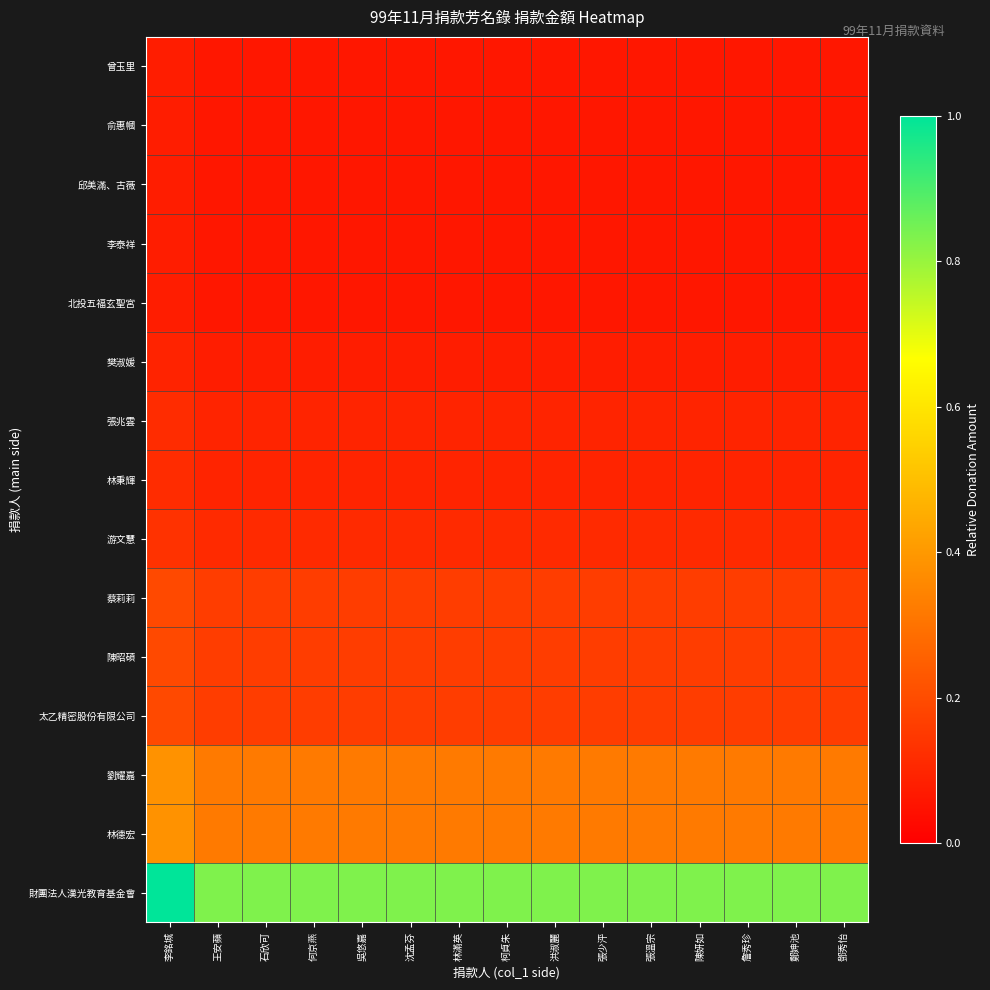

Reading left to right, what are all the values shown in this chart?

財團法人漢光教育基金會: 李銘城=1.0	王安蘋=0.8	石欣可=0.8	何京燕=0.8	吳悠嘉=0.8	沈孟芬=0.8	林滿英=0.8	柯貞朱=0.8	洪淑麗=0.8	張少泙=0.8	張溫宗=0.8	陳妍如=0.8	詹秀珍=0.8	鄭妽池=0.8	鄧秀怡=0.8
林德宏: 李銘城=0.4	王安蘋=0.3	石欣可=0.3	何京燕=0.3	吳悠嘉=0.3	沈孟芬=0.3	林滿英=0.3	柯貞朱=0.3	洪淑麗=0.3	張少泙=0.3	張溫宗=0.3	陳妍如=0.3	詹秀珍=0.3	鄭妽池=0.3	鄧秀怡=0.3
劉耀嘉: 李銘城=0.4	王安蘋=0.3	石欣可=0.3	何京燕=0.3	吳悠嘉=0.3	沈孟芬=0.3	林滿英=0.3	柯貞朱=0.3	洪淑麗=0.3	張少泙=0.3	張溫宗=0.3	陳妍如=0.3	詹秀珍=0.3	鄭妽池=0.3	鄧秀怡=0.3
太乙精密股份有限公司: 李銘城=0.2	王安蘋=0.2	石欣可=0.2	何京燕=0.2	吳悠嘉=0.2	沈孟芬=0.2	林滿英=0.2	柯貞朱=0.2	洪淑麗=0.2	張少泙=0.2	張溫宗=0.2	陳妍如=0.2	詹秀珍=0.2	鄭妽池=0.2	鄧秀怡=0.2
陳昭碩: 李銘城=0.2	王安蘋=0.2	石欣可=0.2	何京燕=0.2	吳悠嘉=0.2	沈孟芬=0.2	林滿英=0.2	柯貞朱=0.2	洪淑麗=0.2	張少泙=0.2	張溫宗=0.2	陳妍如=0.2	詹秀珍=0.2	鄭妽池=0.2	鄧秀怡=0.2
蔡莉莉: 李銘城=0.2	王安蘋=0.2	石欣可=0.2	何京燕=0.2	吳悠嘉=0.2	沈孟芬=0.2	林滿英=0.2	柯貞朱=0.2	洪淑麗=0.2	張少泙=0.2	張溫宗=0.2	陳妍如=0.2	詹秀珍=0.2	鄭妽池=0.2	鄧秀怡=0.2
游文慧: 李銘城=0.1	王安蘋=0.1	石欣可=0.1	何京燕=0.1	吳悠嘉=0.1	沈孟芬=0.1	林滿英=0.1	柯貞朱=0.1	洪淑麗=0.1	張少泙=0.1	張溫宗=0.1	陳妍如=0.1	詹秀珍=0.1	鄭妽池=0.1	鄧秀怡=0.1
林秉輝: 李銘城=0.1	王安蘋=0.1	石欣可=0.1	何京燕=0.1	吳悠嘉=0.1	沈孟芬=0.1	林滿英=0.1	柯貞朱=0.1	洪淑麗=0.1	張少泙=0.1	張溫宗=0.1	陳妍如=0.1	詹秀珍=0.1	鄭妽池=0.1	鄧秀怡=0.1
張兆雲: 李銘城=0.1	王安蘋=0.1	石欣可=0.1	何京燕=0.1	吳悠嘉=0.1	沈孟芬=0.1	林滿英=0.1	柯貞朱=0.1	洪淑麗=0.1	張少泙=0.1	張溫宗=0.1	陳妍如=0.1	詹秀珍=0.1	鄭妽池=0.1	鄧秀怡=0.1
樊淑媛: 李銘城=0.1	王安蘋=0.1	石欣可=0.1	何京燕=0.1	吳悠嘉=0.1	沈孟芬=0.1	林滿英=0.1	柯貞朱=0.1	洪淑麗=0.1	張少泙=0.1	張溫宗=0.1	陳妍如=0.1	詹秀珍=0.1	鄭妽池=0.1	鄧秀怡=0.1
北投五福玄聖宮: 李銘城=0.1	王安蘋=0.1	石欣可=0.1	何京燕=0.1	吳悠嘉=0.1	沈孟芬=0.1	林滿英=0.1	柯貞朱=0.1	洪淑麗=0.1	張少泙=0.1	張溫宗=0.1	陳妍如=0.1	詹秀珍=0.1	鄭妽池=0.1	鄧秀怡=0.1
李泰祥: 李銘城=0.1	王安蘋=0.1	石欣可=0.1	何京燕=0.1	吳悠嘉=0.1	沈孟芬=0.1	林滿英=0.1	柯貞朱=0.1	洪淑麗=0.1	張少泙=0.1	張溫宗=0.1	陳妍如=0.1	詹秀珍=0.1	鄭妽池=0.1	鄧秀怡=0.1
邱美滿、古薇: 李銘城=0.1	王安蘋=0.1	石欣可=0.1	何京燕=0.1	吳悠嘉=0.1	沈孟芬=0.1	林滿英=0.1	柯貞朱=0.1	洪淑麗=0.1	張少泙=0.1	張溫宗=0.1	陳妍如=0.1	詹秀珍=0.1	鄭妽池=0.1	鄧秀怡=0.1
俞惠幗: 李銘城=0.1	王安蘋=0.1	石欣可=0.1	何京燕=0.1	吳悠嘉=0.1	沈孟芬=0.1	林滿英=0.1	柯貞朱=0.1	洪淑麗=0.1	張少泙=0.1	張溫宗=0.1	陳妍如=0.1	詹秀珍=0.1	鄭妽池=0.1	鄧秀怡=0.1
曾玉里: 李銘城=0.1	王安蘋=0.1	石欣可=0.1	何京燕=0.1	吳悠嘉=0.1	沈孟芬=0.1	林滿英=0.1	柯貞朱=0.1	洪淑麗=0.1	張少泙=0.1	張溫宗=0.1	陳妍如=0.1	詹秀珍=0.1	鄭妽池=0.1	鄧秀怡=0.1